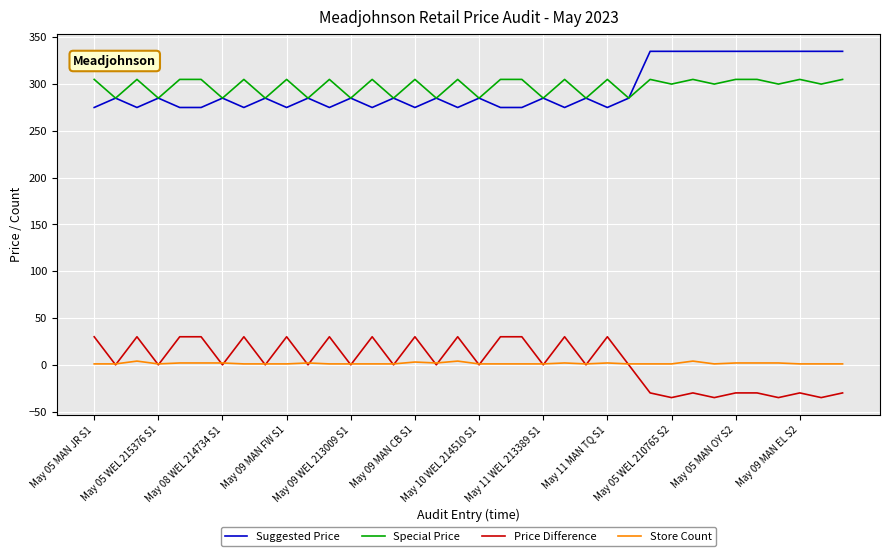

True or false: Price Difference and Special Price intersect in this chart.

False